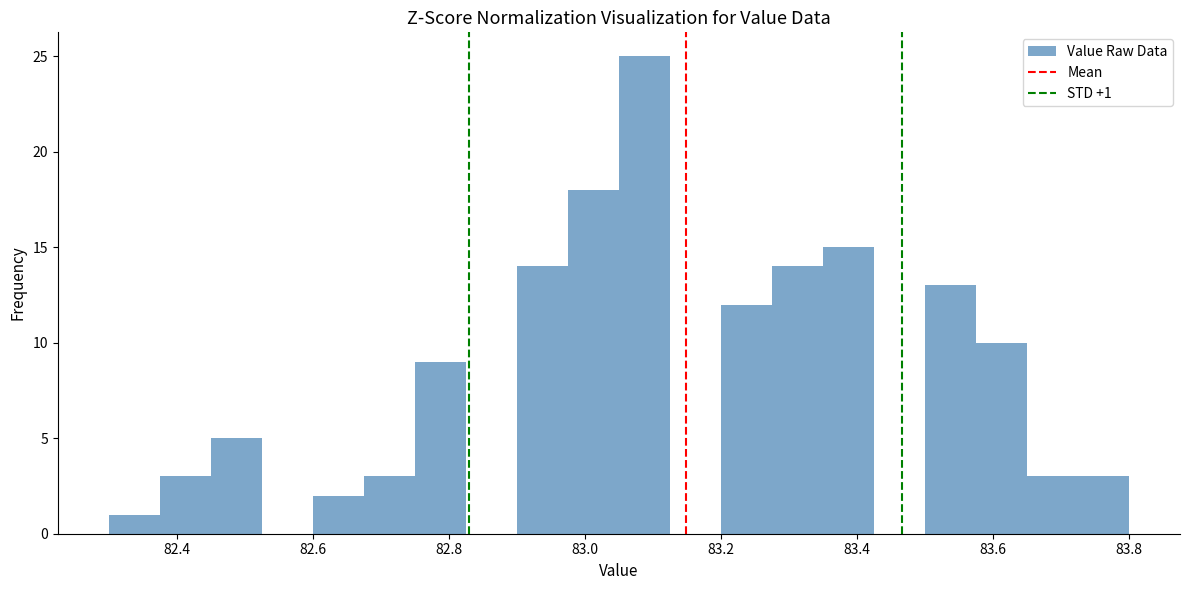

Read against the x-axis, roughly where is the centre of the tallest bar?

83.08